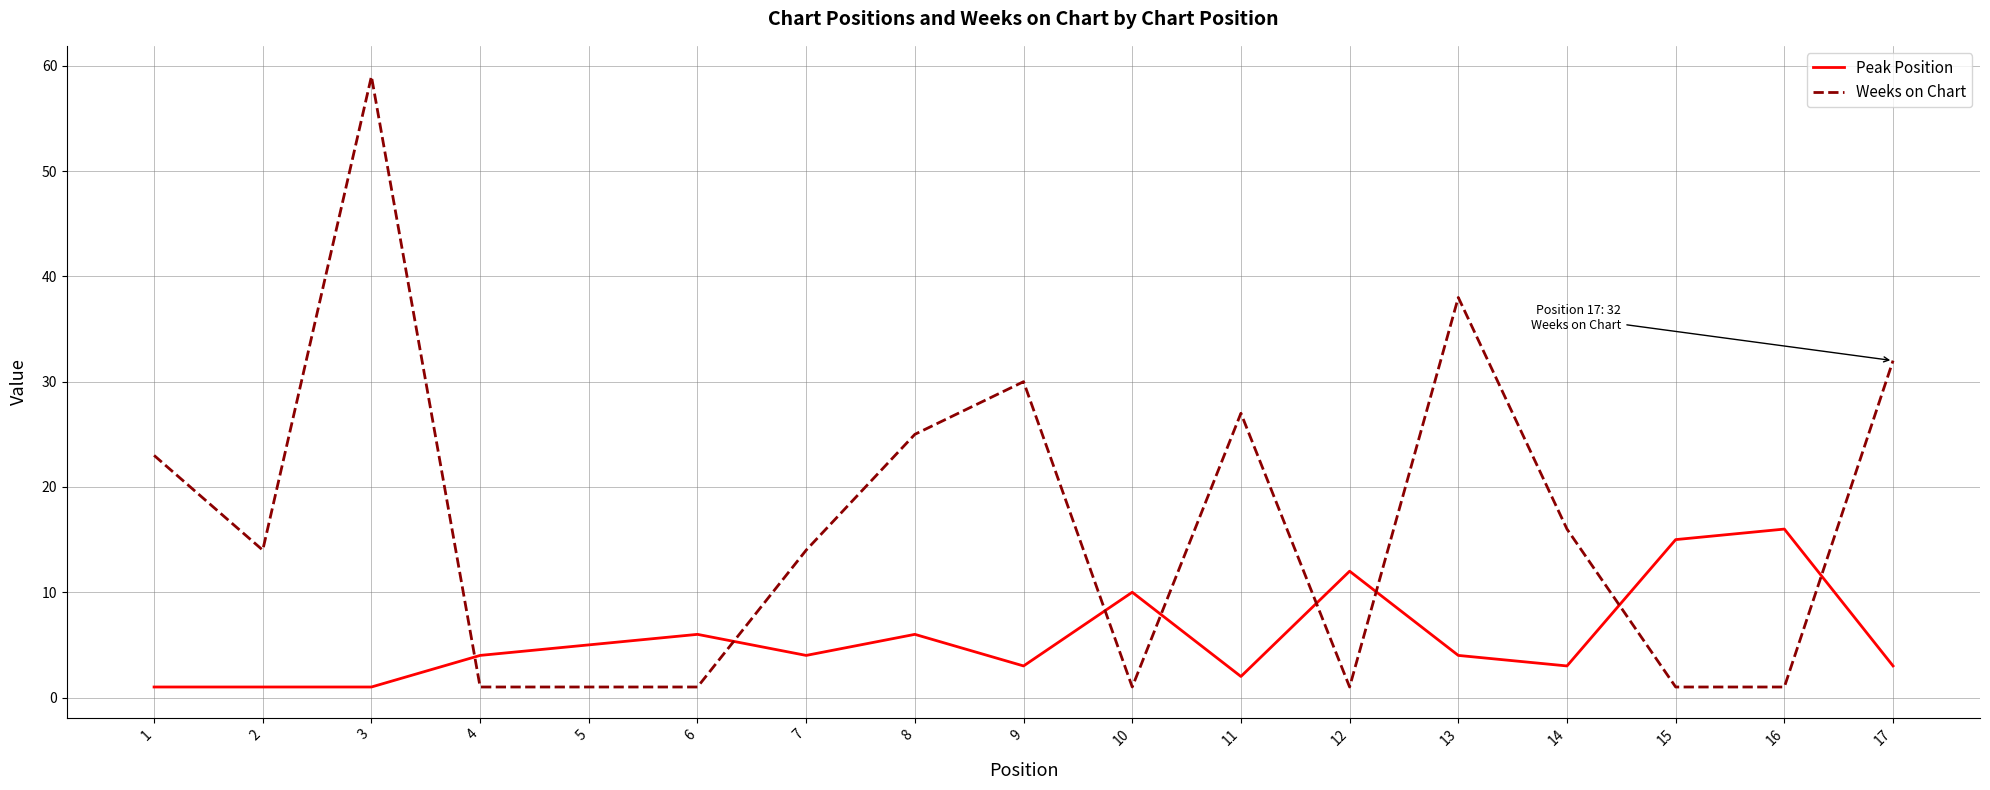

Where is Weeks on Chart nearest to the value 30?

9